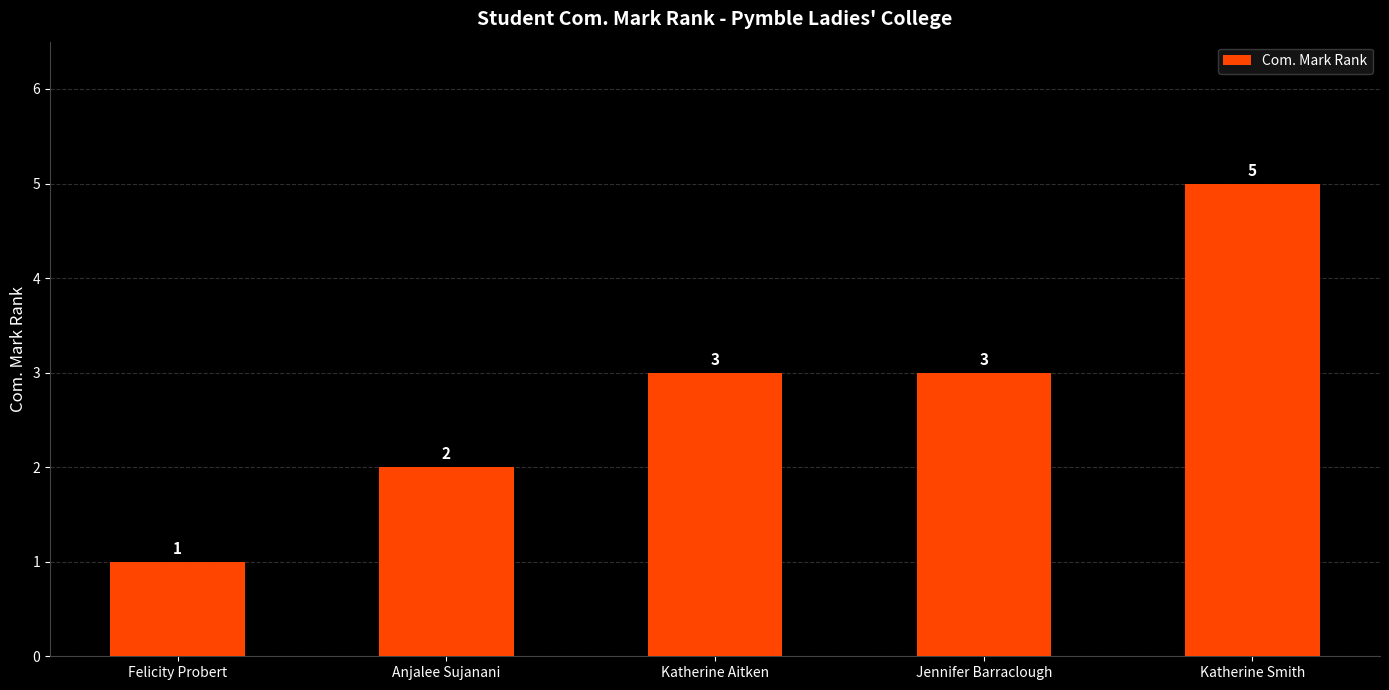

How many data points are less than 3?

2